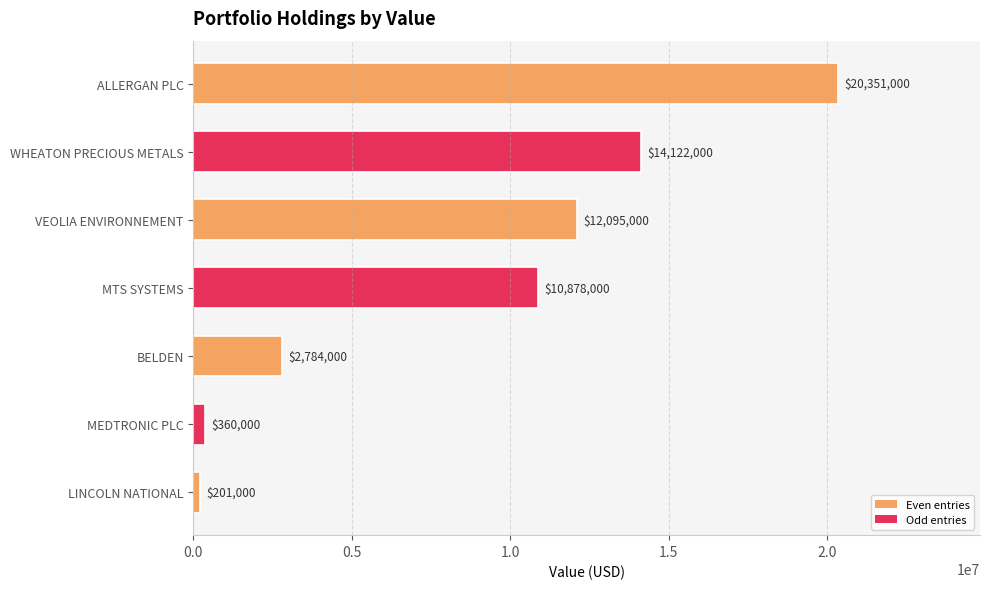

What is the difference between the maximum and minimum values?

20150000